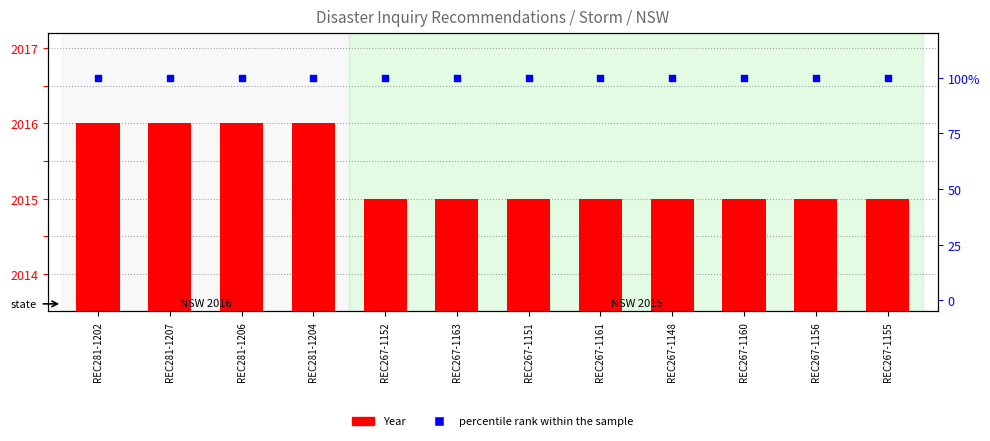

Which series contains the highest Y value?

Year